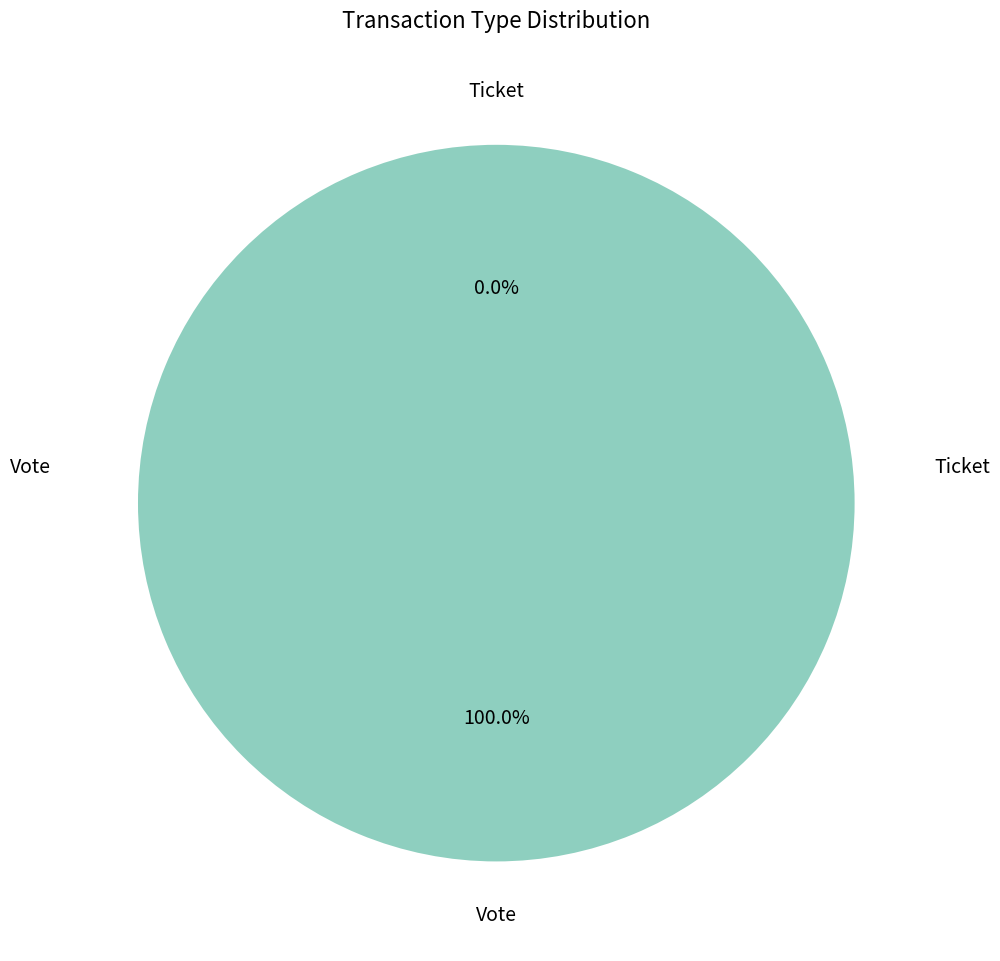

Is it true that Ticket is 0% of the pie?

True